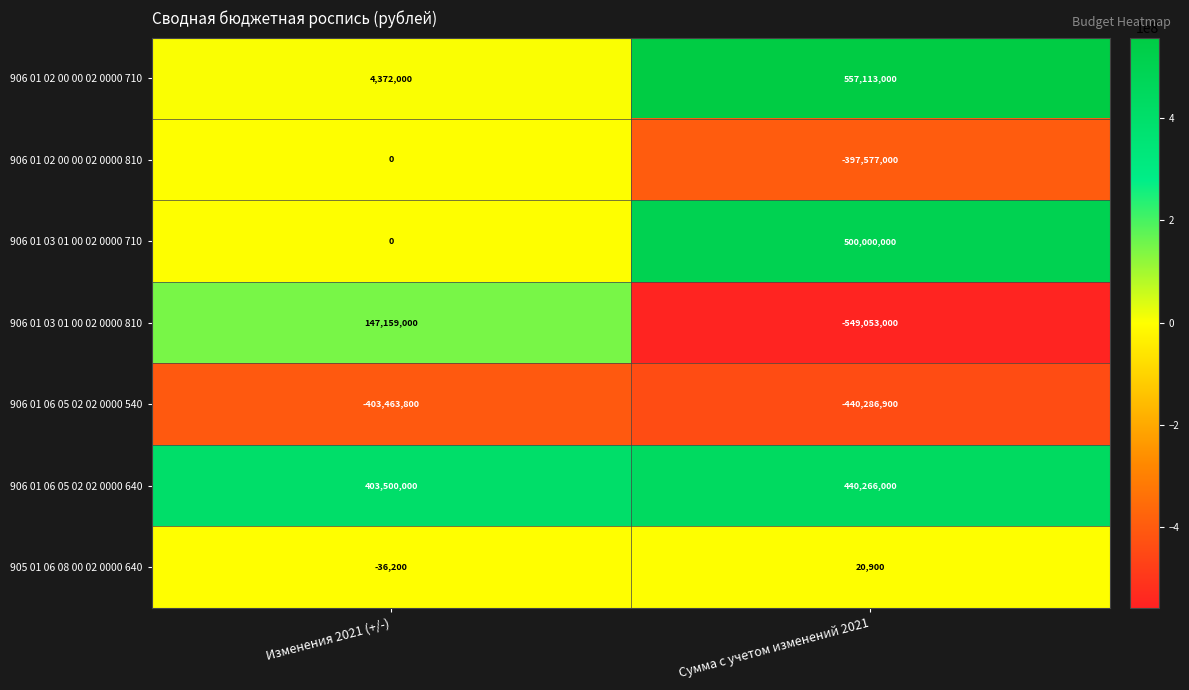

List the series in order of their peak value, lowest first.

906 01 06 05 02 02 0000 540, 906 01 02 00 00 02 0000 810, 905 01 06 08 00 02 0000 640, 906 01 03 01 00 02 0000 810, 906 01 06 05 02 02 0000 640, 906 01 03 01 00 02 0000 710, 906 01 02 00 00 02 0000 710